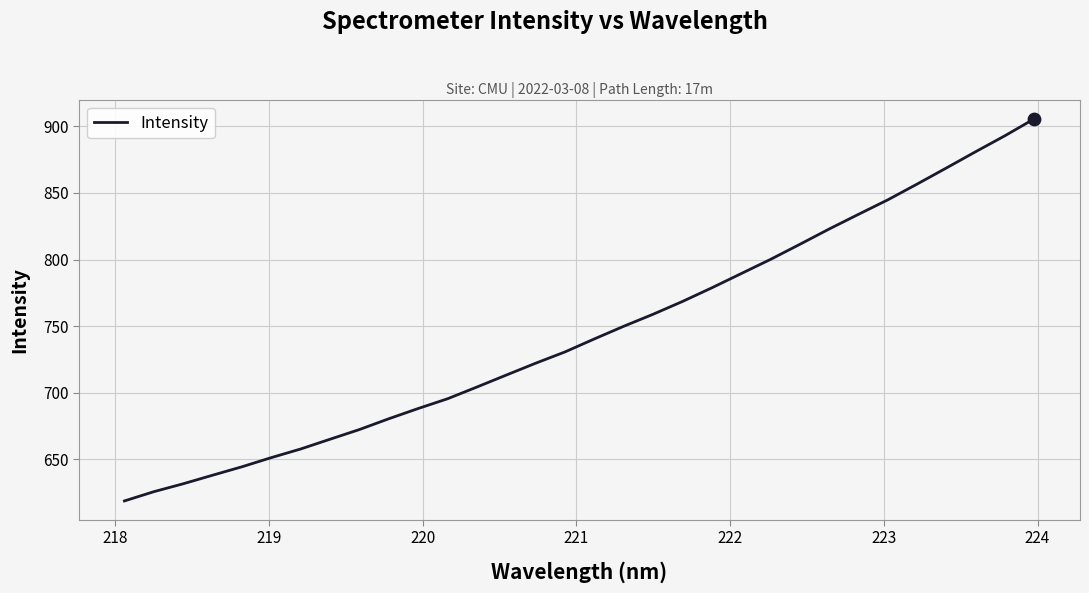

What is the greatest value displayed?

905.8